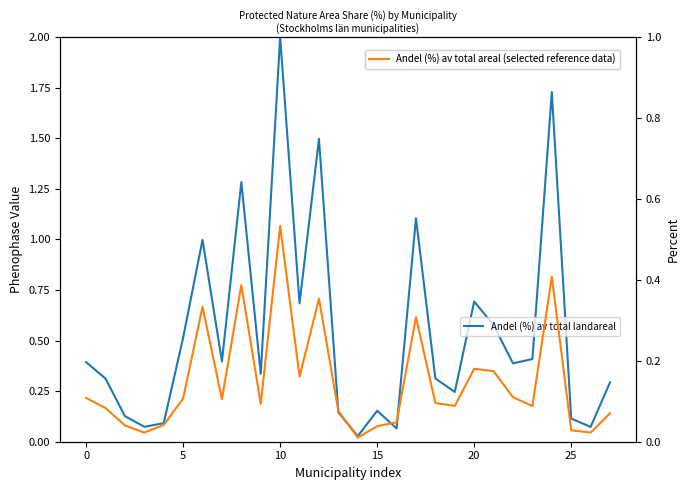

Is it true that Andel (%) av total areal (selected reference data) equals 0.1 at 27?

False